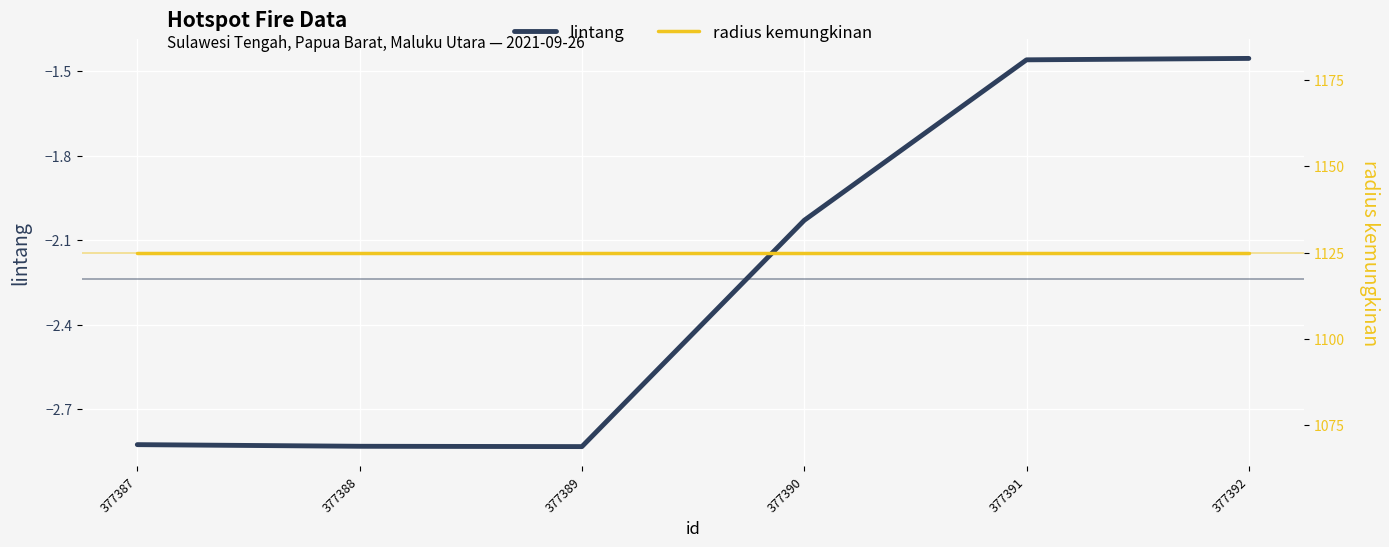

What is the sum of all radius kemungkinan values?

6750.0